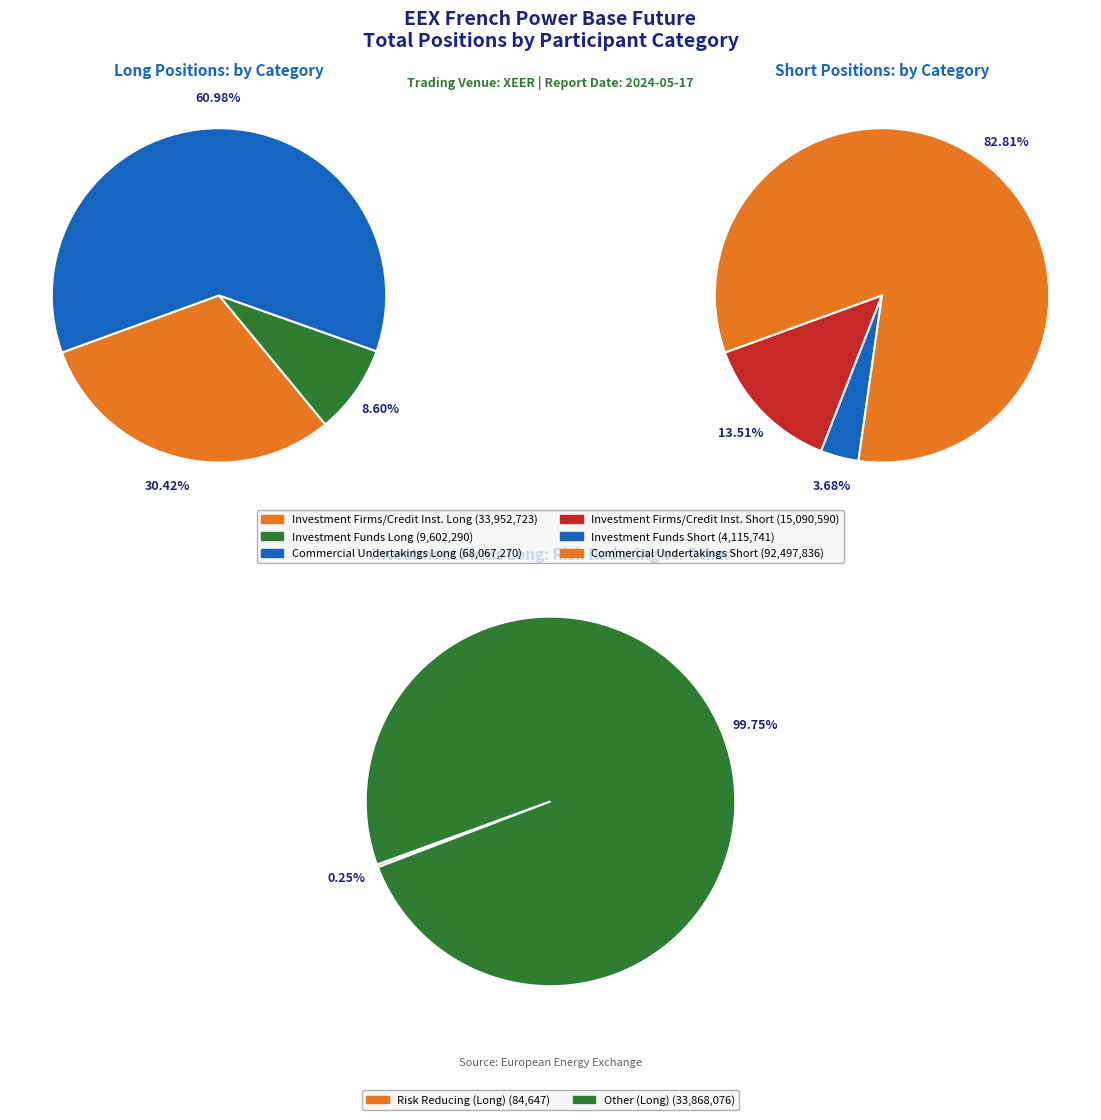

To the nearest percent, what percentage of the pie is 2?

83%